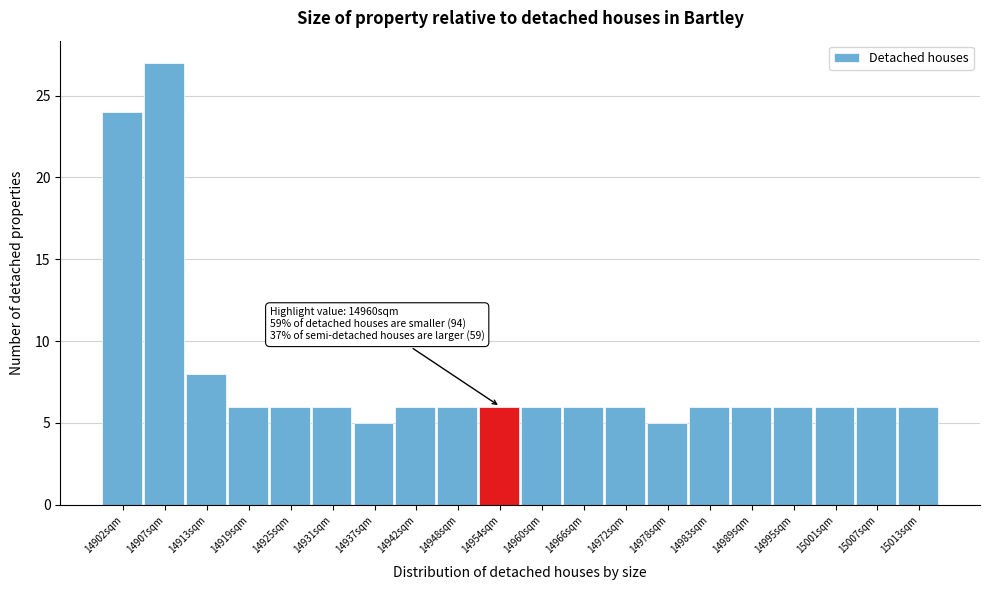

Reading right to left, extract all data points from this chart.

6	6	6	6	6	6	5	6	6	6	6	6	6	5	6	6	6	8	27	24